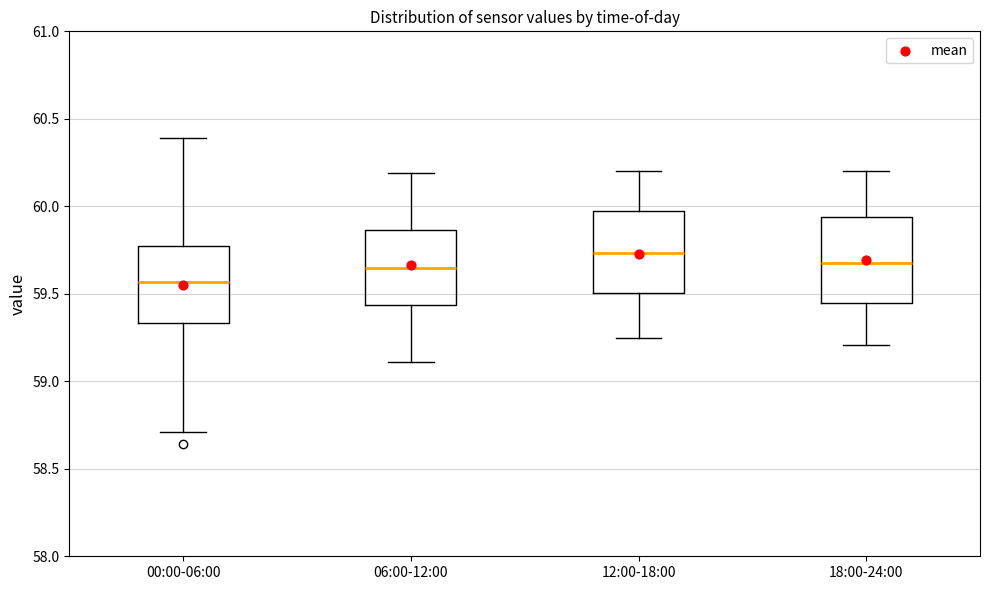

Which box's median line is the highest?

12:00-18:00